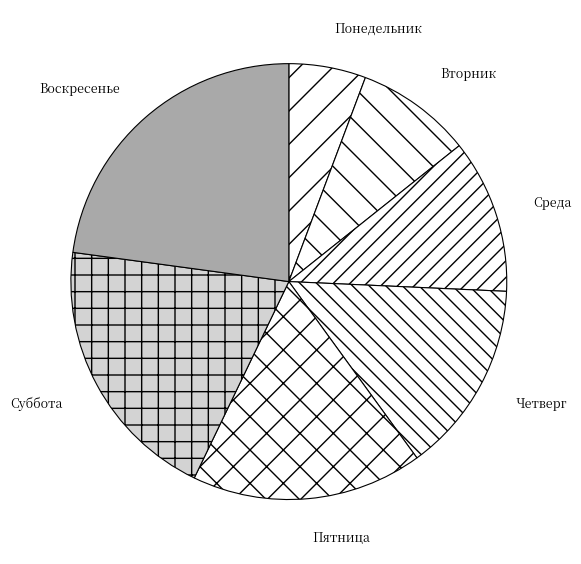

Is Пятница the majority of the pie?

No